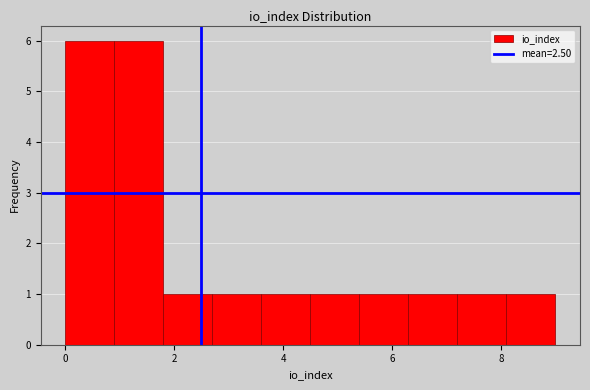

Reading left to right, list every bar in this chart as the range it spans on the x-axis followed by its height. Neither the bar edges nor the heights are printed on the chart, so give them approximately, as read against the axes.

0.0 to 0.9: 6
0.9 to 1.8: 6
1.8 to 2.7: 1
2.7 to 3.6: 1
3.6 to 4.5: 1
4.5 to 5.4: 1
5.4 to 6.3: 1
6.3 to 7.2: 1
7.2 to 8.1: 1
8.1 to 9.0: 1